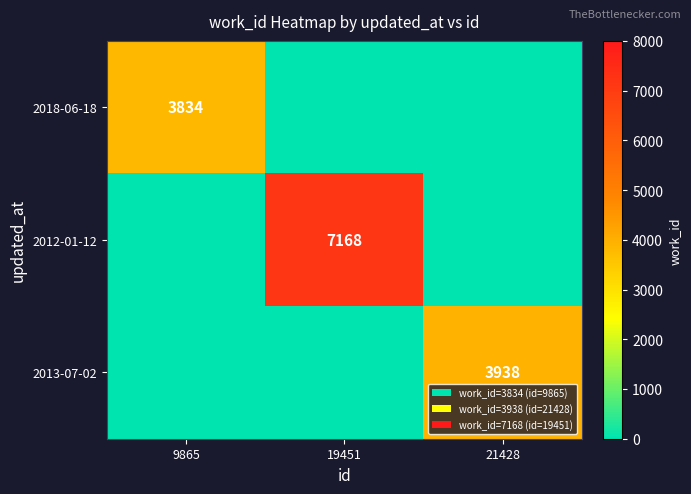

Is it true that 2012-01-12 equals 7168 at 19451?

True